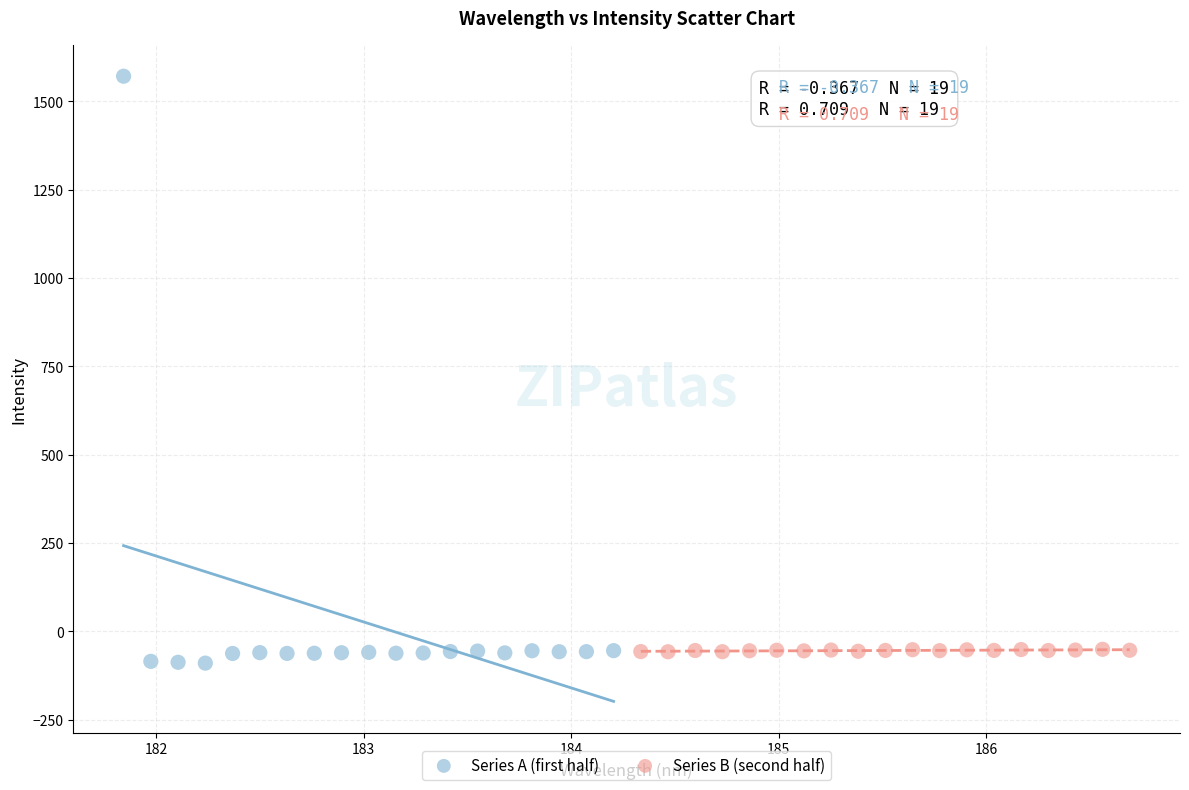

Which series contains the lowest Y value?

Series A (first half)